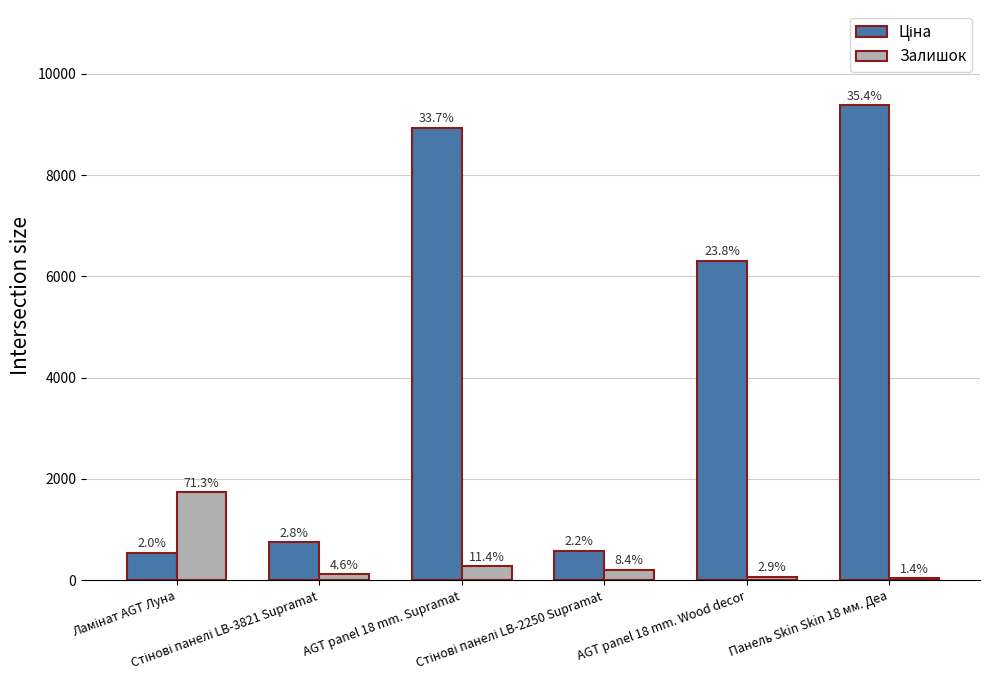

How many bars are there in each group?

2